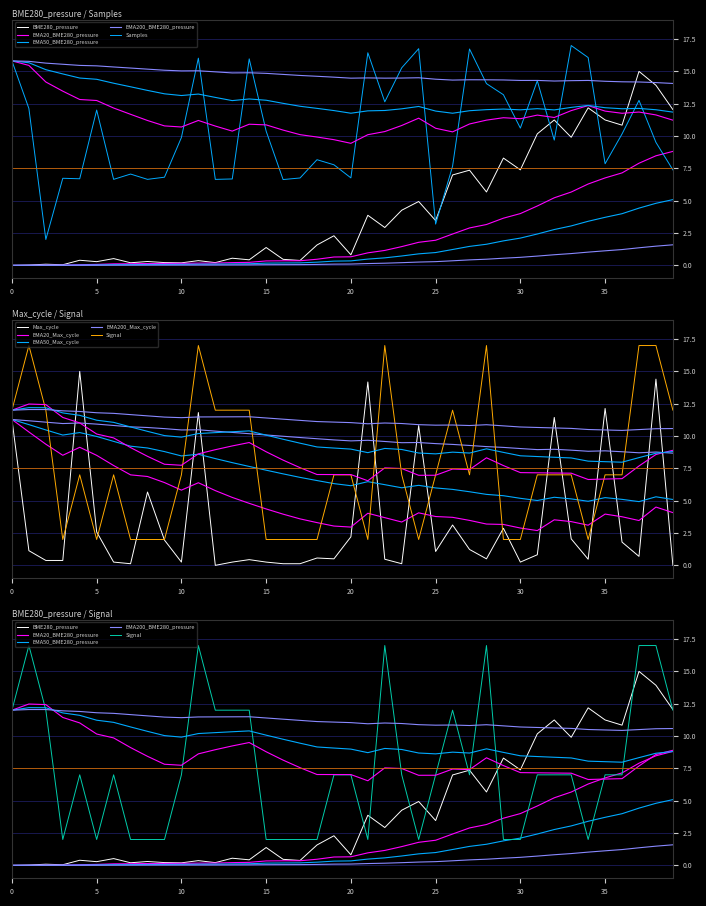

What is the sum of all Samples values?

415.5